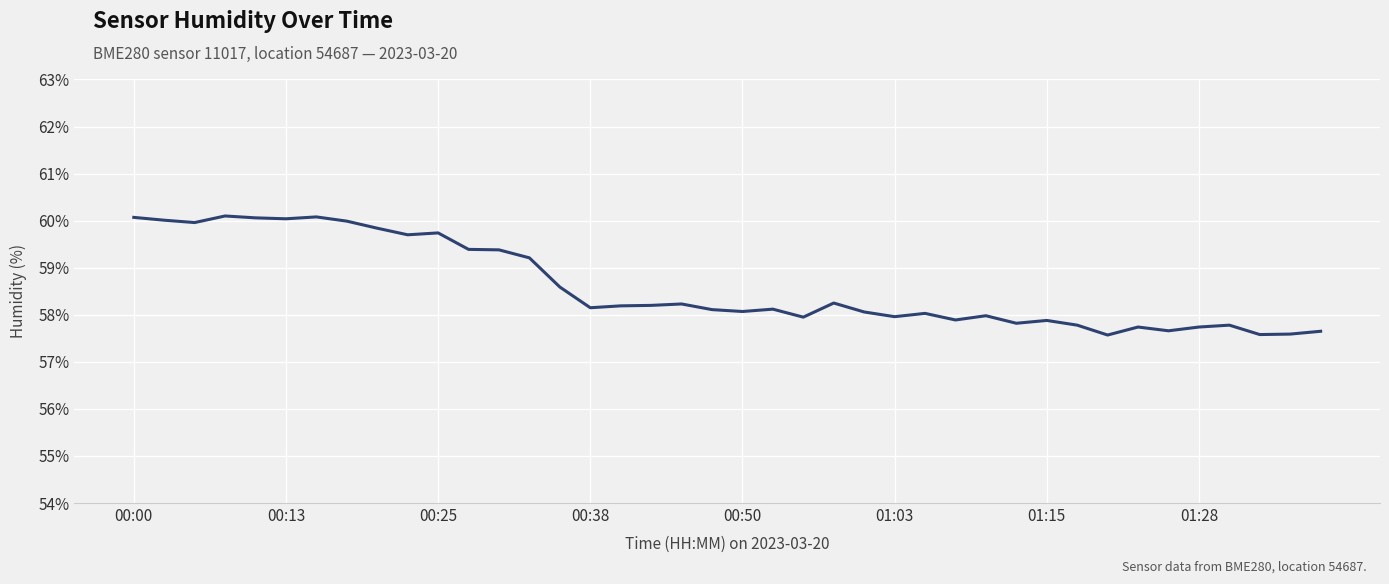

What is the difference between the maximum and minimum values?

2.5